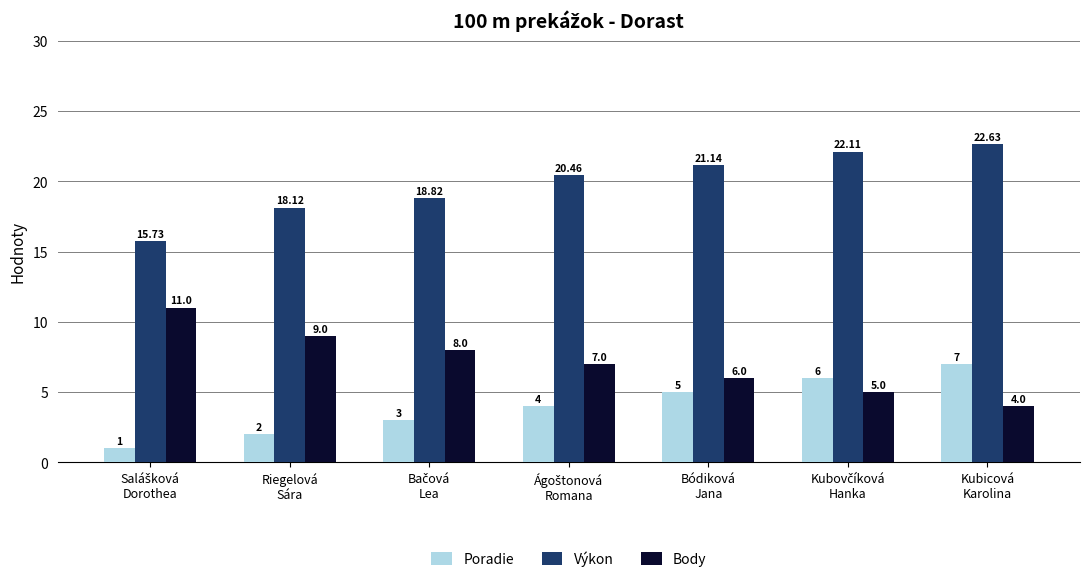

How many distinct data groups are displayed?

3